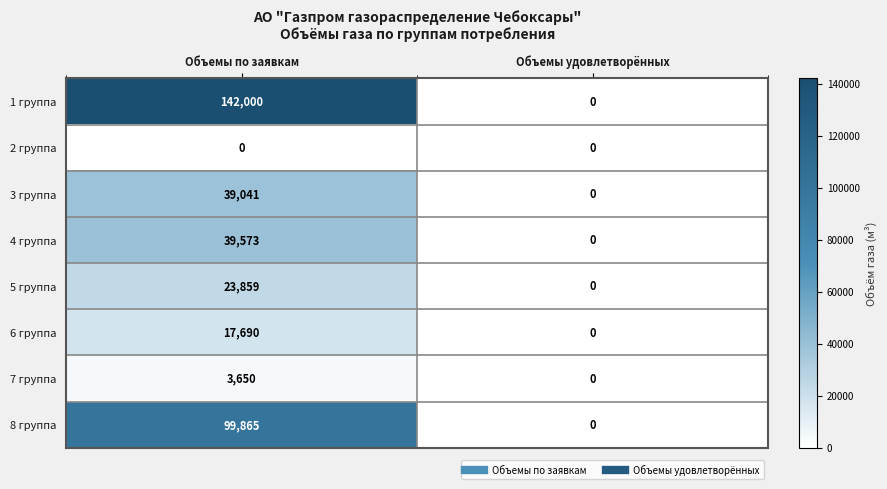

The value of 8 группа at Объемы по заявкам is 26241. True or false?

False